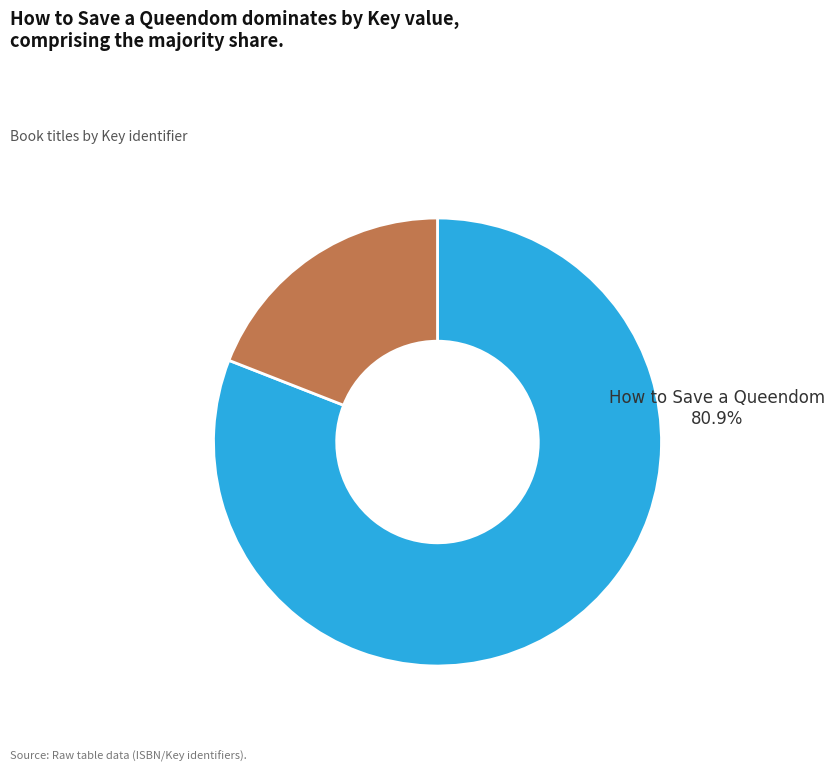

What is the ratio of the value at How to Save a Queendom to the value at Waiting for Augusta?

4.2